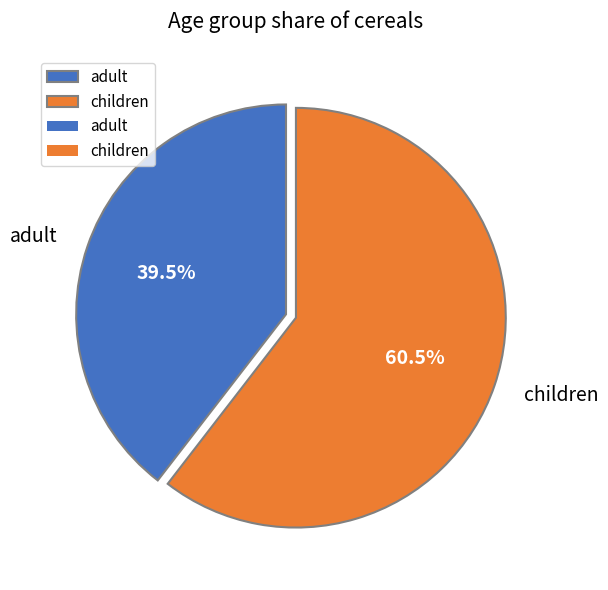

Which has a higher value, children or adult?

children